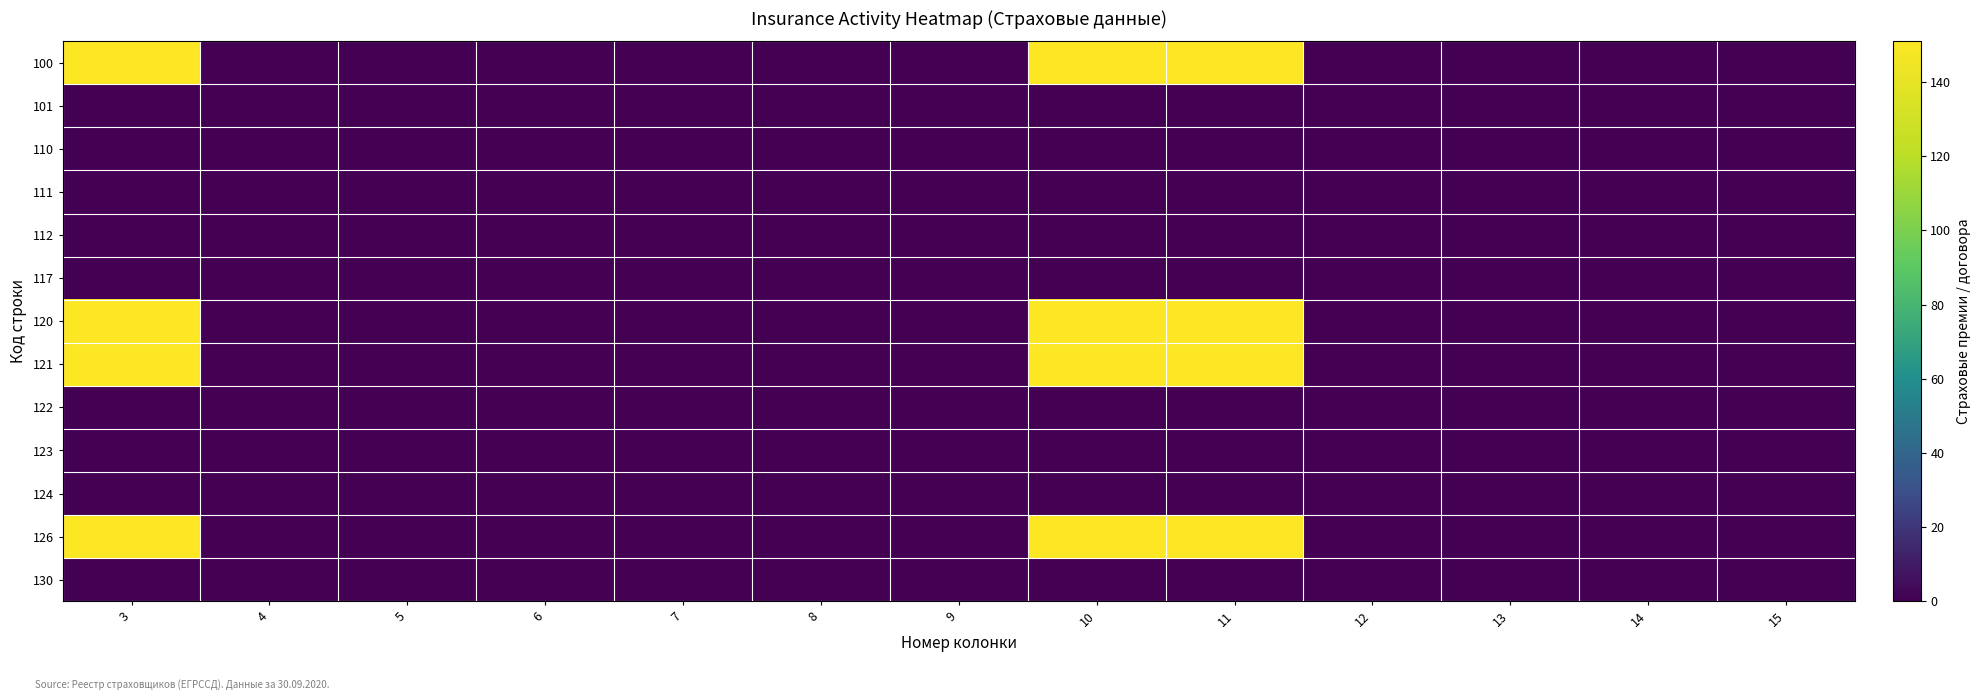

At how many categories does at least one series exceed 1?

3